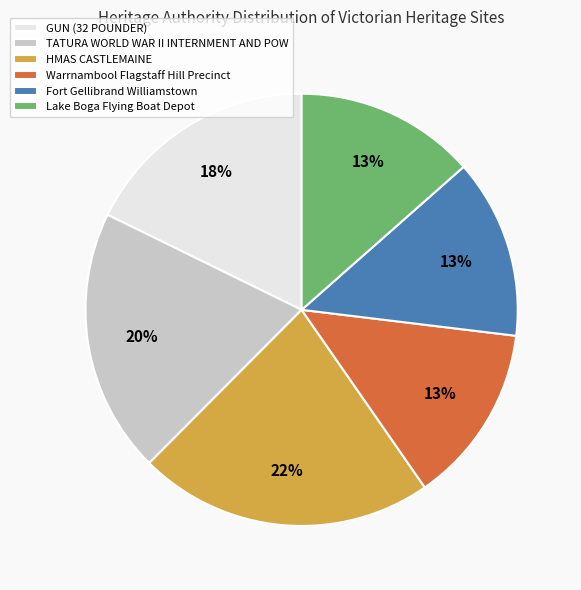

Approximately how many times larger is the value at TATURA WORLD WAR II INTERNMENT AND POW compared to HMAS CASTLEMAINE?

0.9